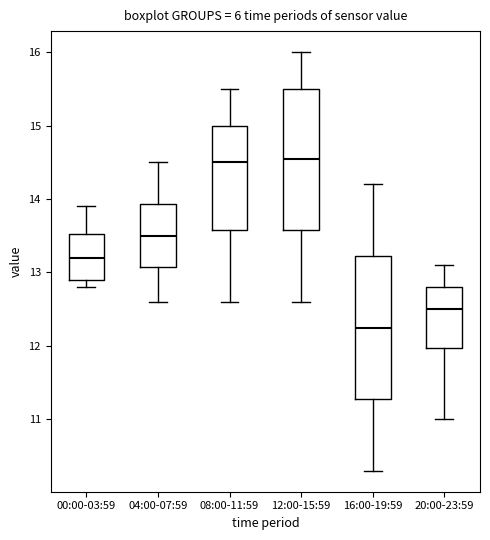

Where does the upper whisker of the box for 16:00-19:59 end on the y-axis? The values are not printed on the chart, so give them approximately, as read against the axis.

14.2